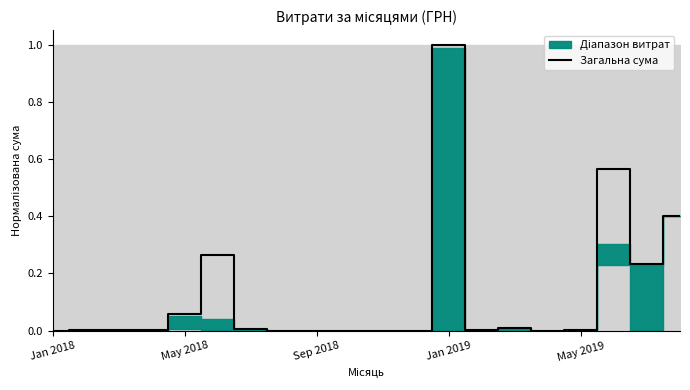

Does the chart display data point markers on the line(s)?

No